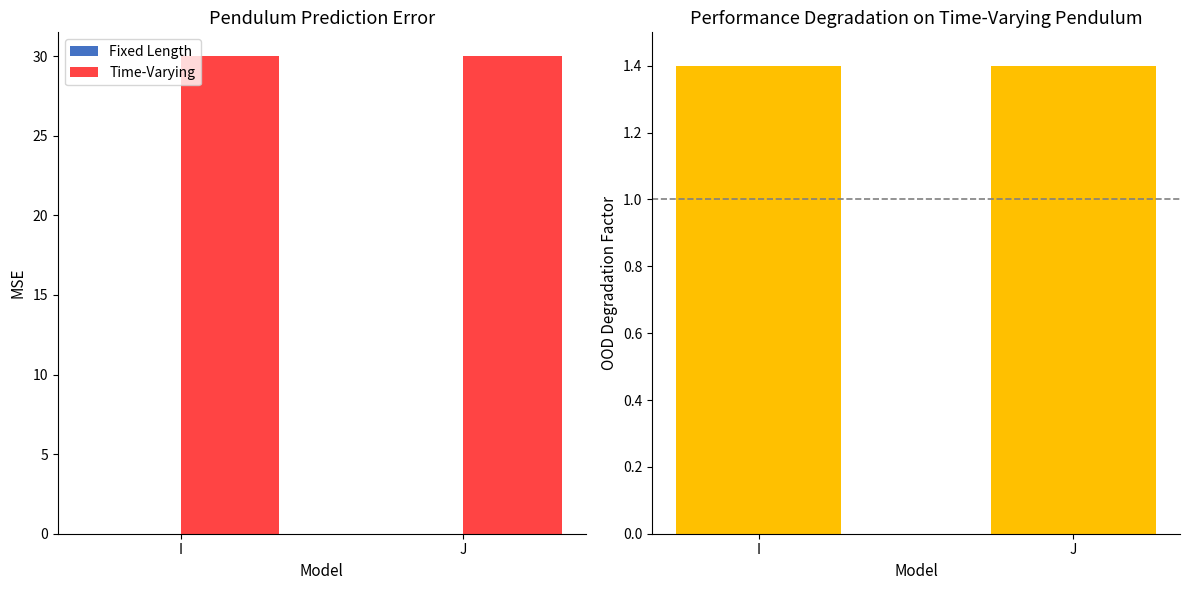

Reading right to left, what are all the values shown in this chart?

Fixed Length: 0.0	0.0
Time-Varying: 30.0	30.0
OOD Degradation: 1.4	1.4